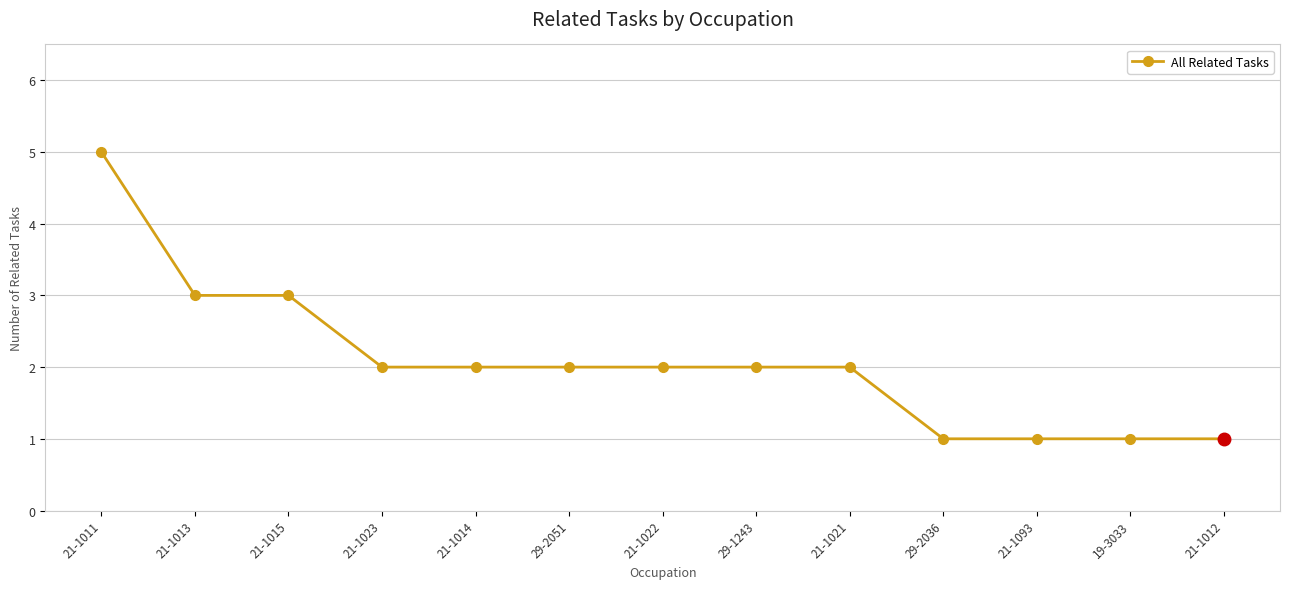

How many lines are shown in the chart?

1